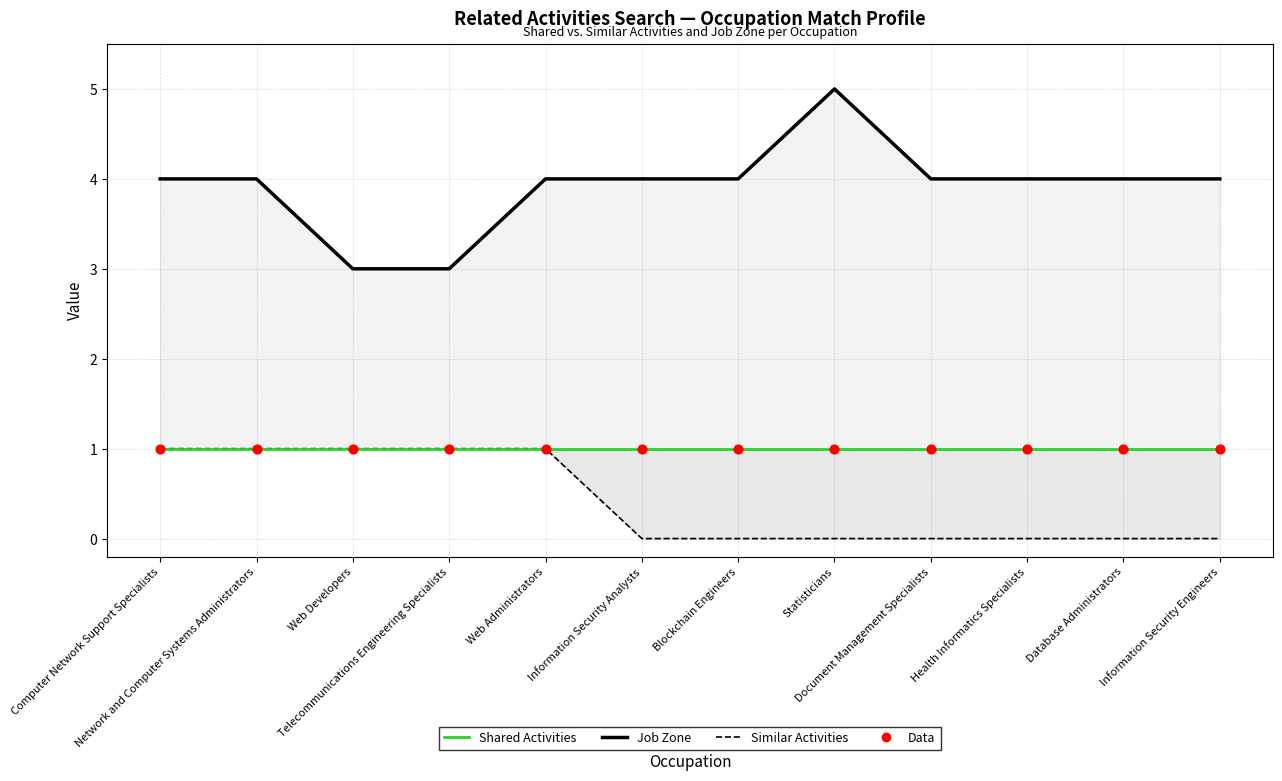

What are all the series names shown in the legend?

Job Zone, Shared Activities, Similar Activities, Data